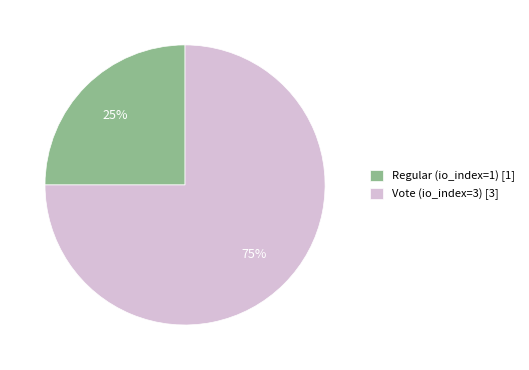

Do Vote (io_index=3) [3] and Regular (io_index=1) [1] together represent more than half of the pie?

Yes